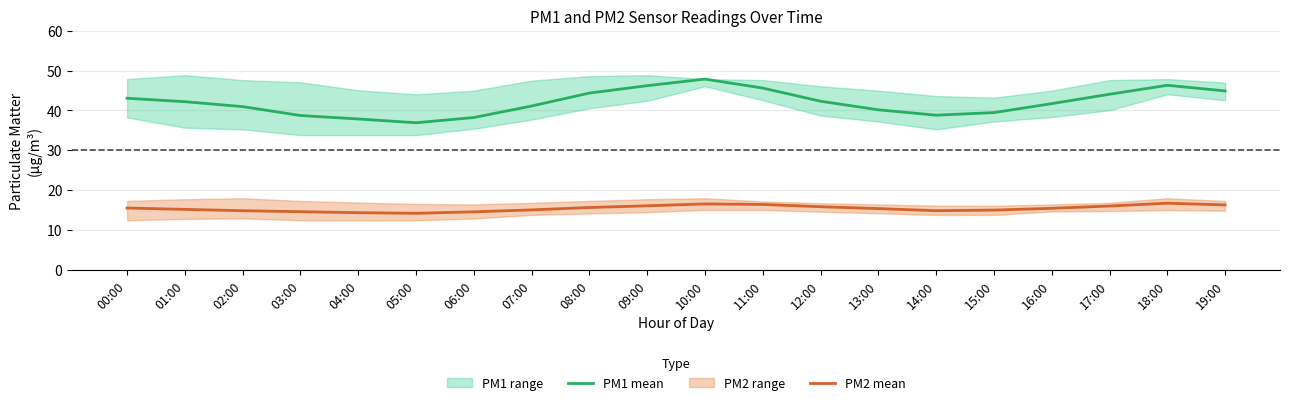

Reading right to left, list all the values displayed in this chart.

PM1 mean: 44.9	46.3	44.0	41.7	39.5	38.8	40.1	42.3	45.6	47.9	46.2	44.4	41.1	38.2	36.9	37.9	38.7	41.0	42.2	43.0
PM2 mean: 16.3	16.7	16.0	15.4	15.0	14.8	15.4	15.8	16.4	16.6	16.1	15.7	15.1	14.6	14.2	14.3	14.6	14.8	15.2	15.5